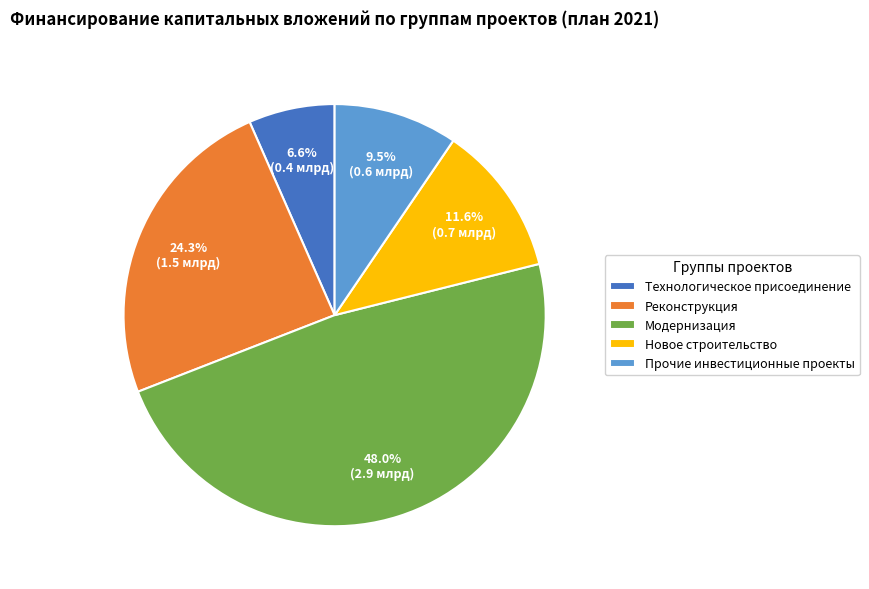

To the nearest percent, what is the combined percentage of Прочие инвестиционные проекты and Новое строительство?

21%